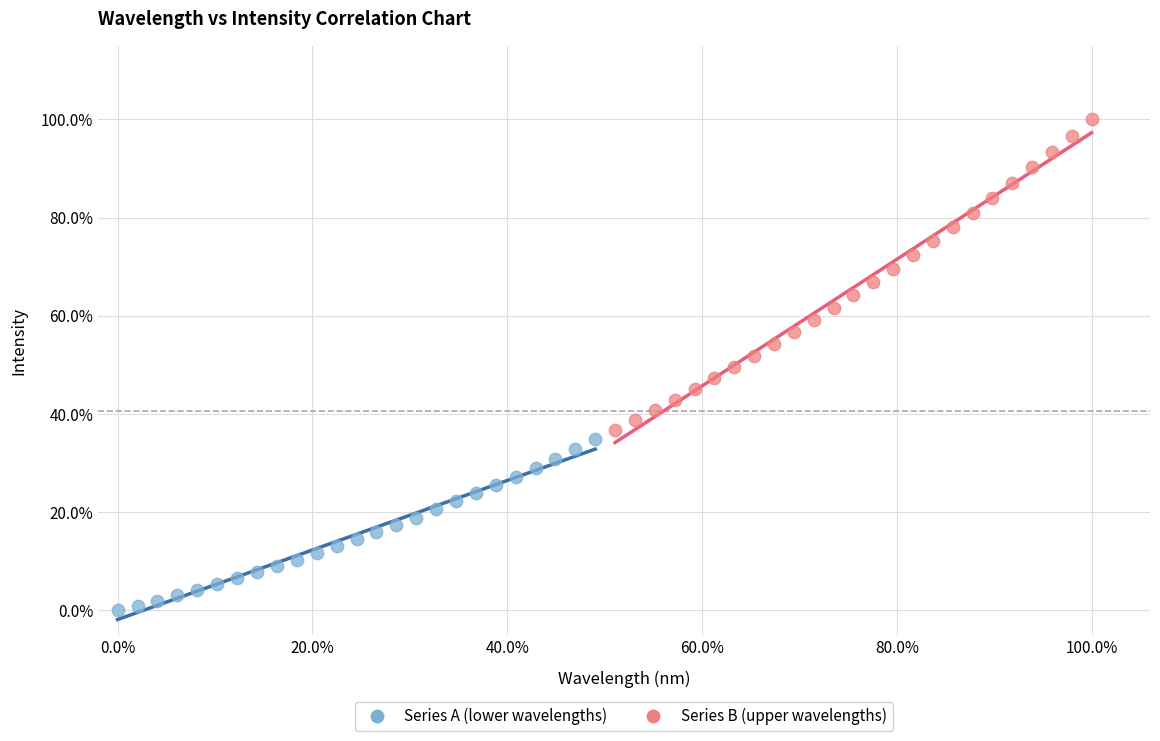

Which series reaches the maximum Y coordinate?

Series B (upper wavelengths)